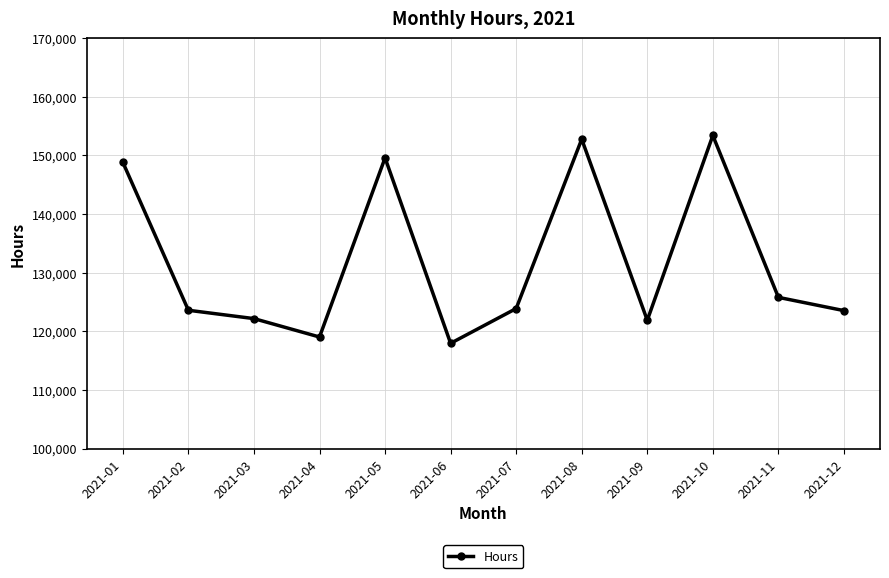

Is it true that the value at 2021-03 is 122165.2?

True